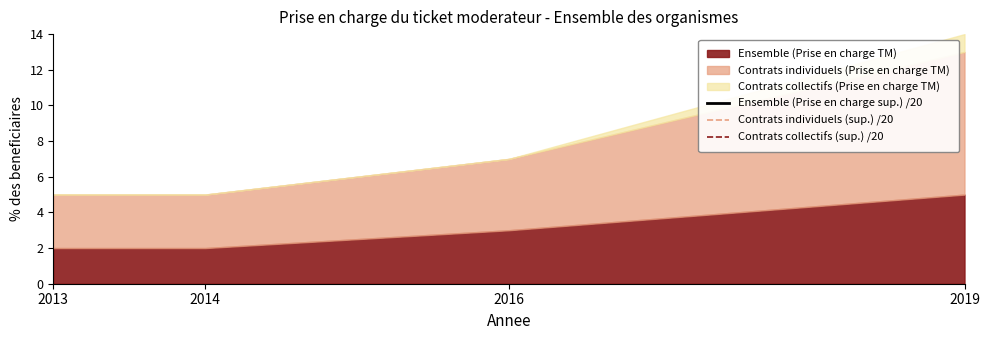

What is the value of the Contrats individuels (sup.) /20 point at the 3rd from the left?

19.0